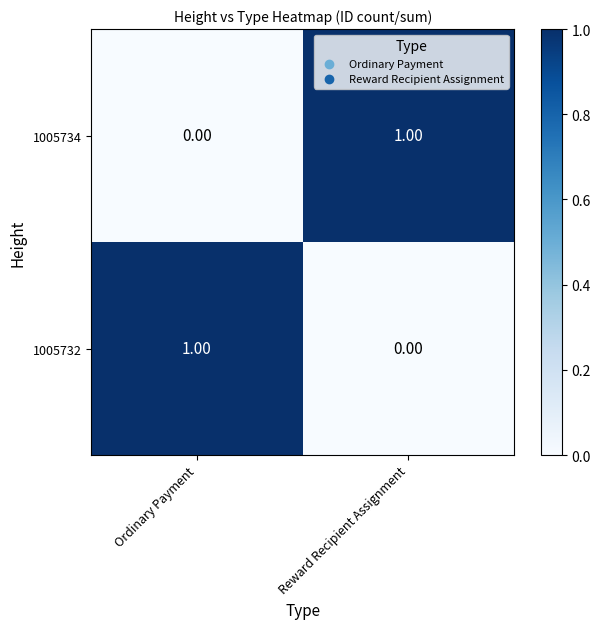

At which label is 1005732 closest to 0?

Reward Recipient Assignment